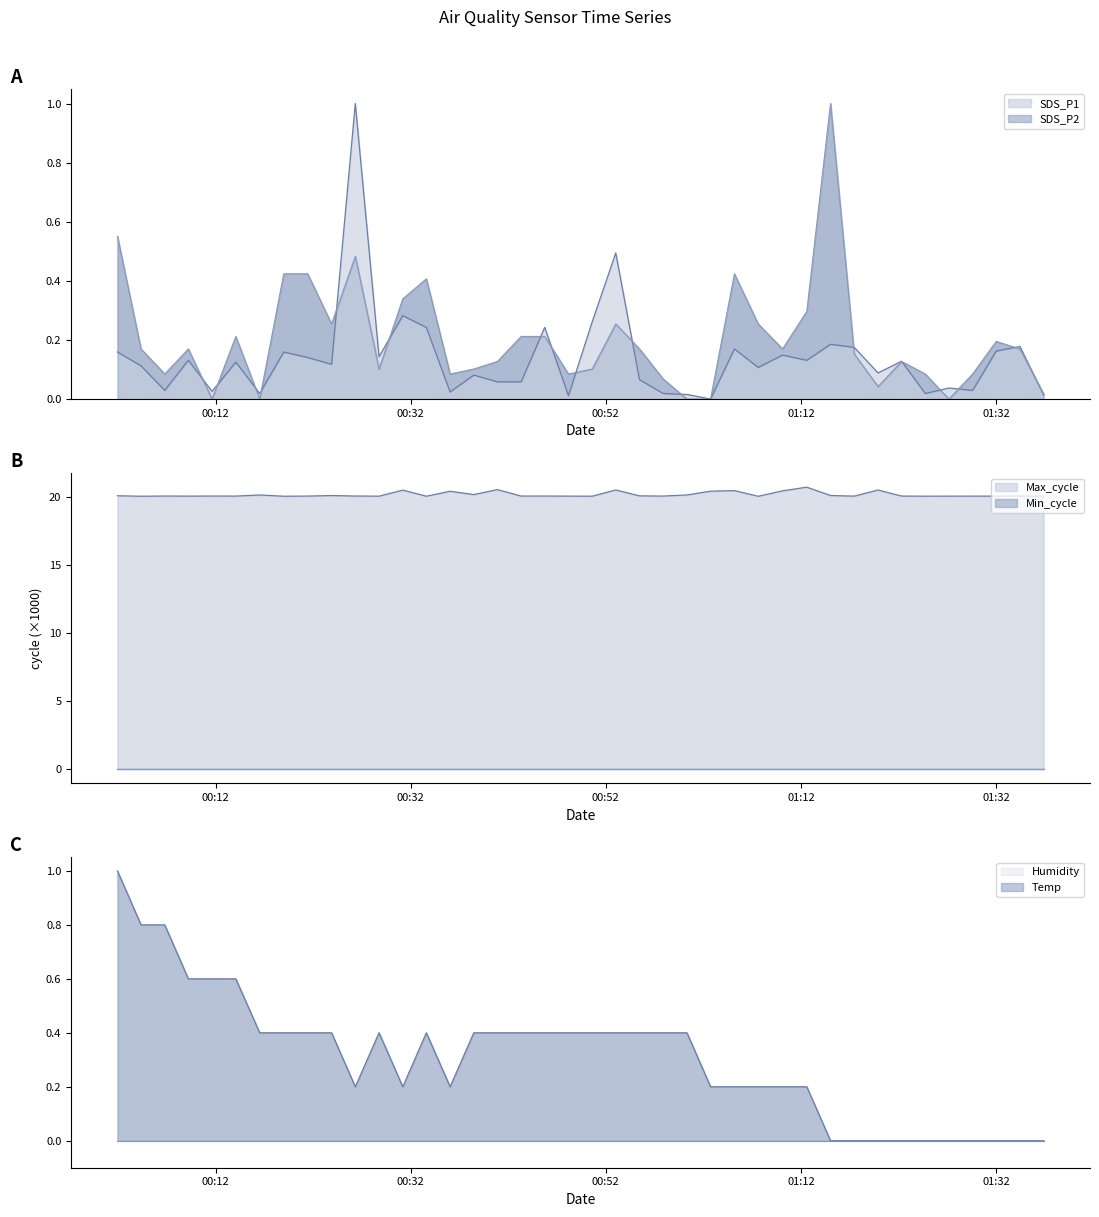

Does the chart have visible grid lines?

No